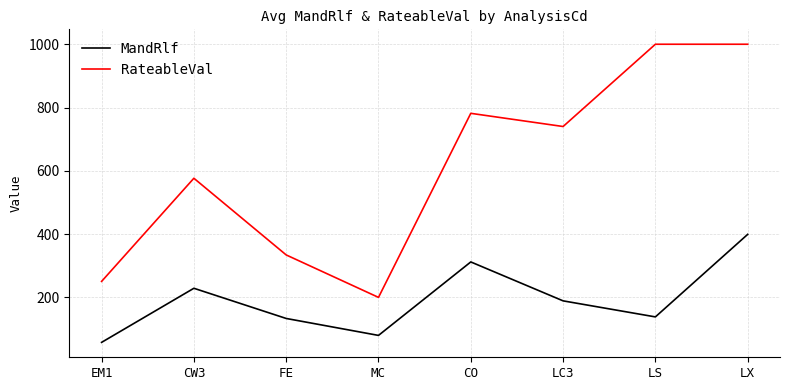

True or false: RateableVal and MandRlf intersect in this chart.

False